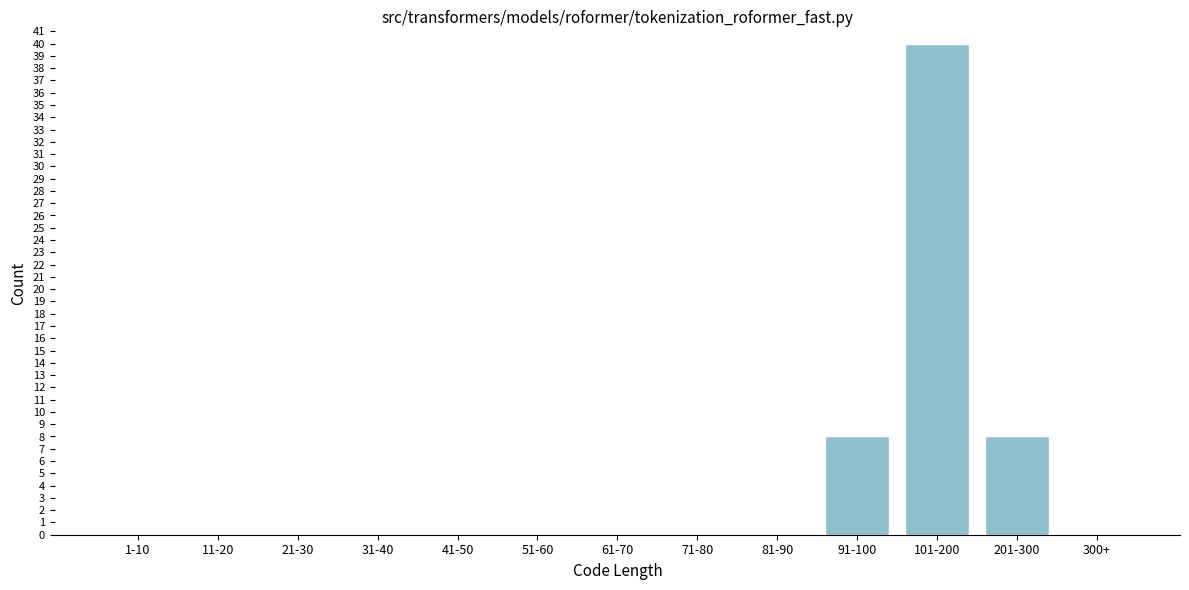

Reading left to right, extract all data points from this chart.

1-10=0	11-20=0	21-30=0	31-40=0	41-50=0	51-60=0	61-70=0	71-80=0	81-90=0	91-100=8	101-200=40	201-300=8	300+=0